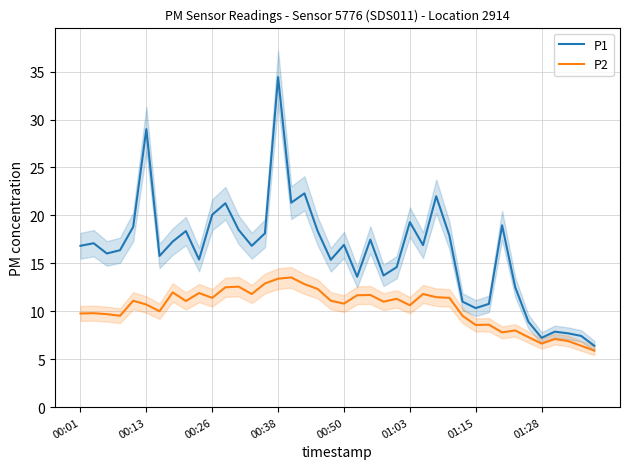

What is the minimum value for P2?

5.9